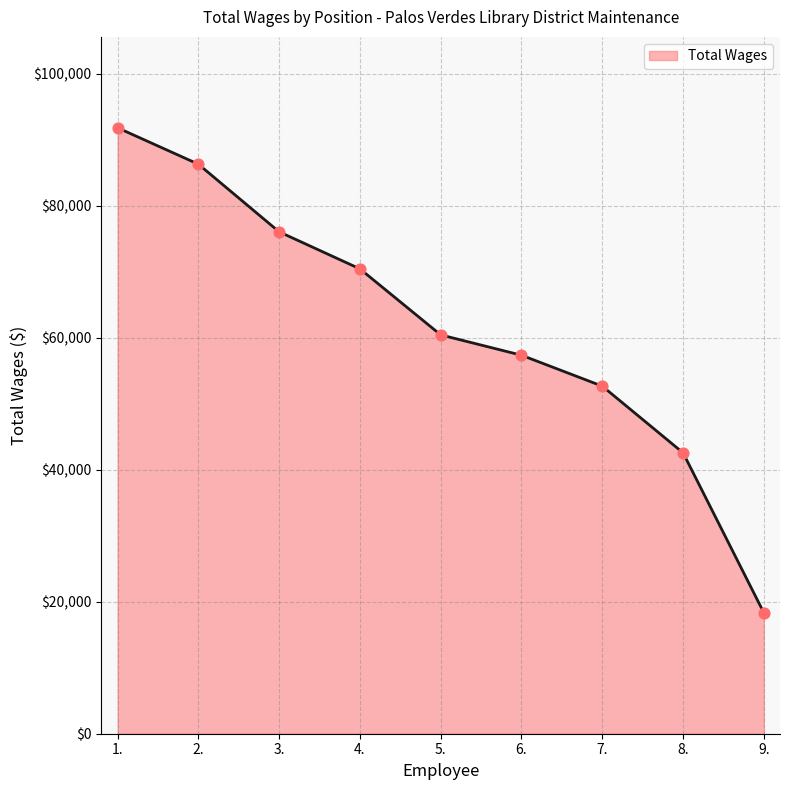

Which has a higher value, 3. or 7.?

3.